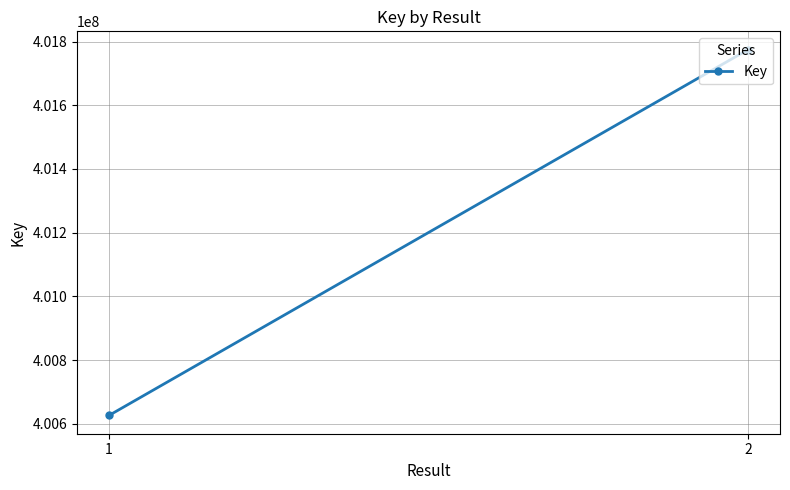

How many values are below 401774816?

1